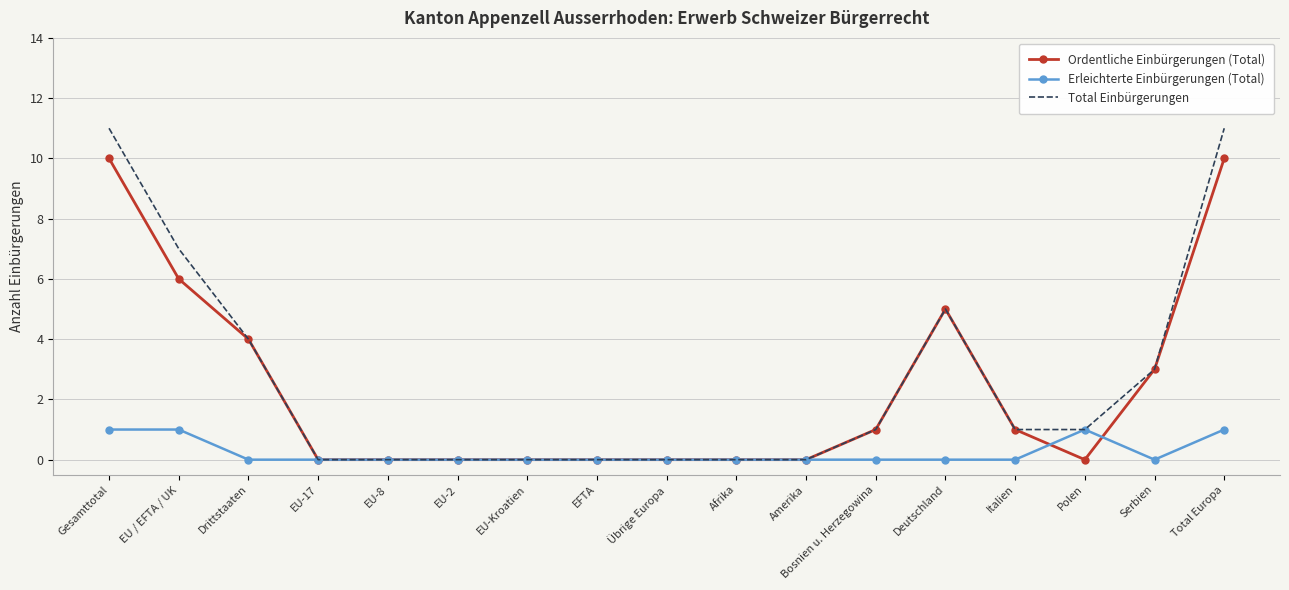

Is the value of Total Einbürgerungen at EU-8 greater than the value of Ordentliche Einbürgerungen (Total) at EU / EFTA / UK?

No